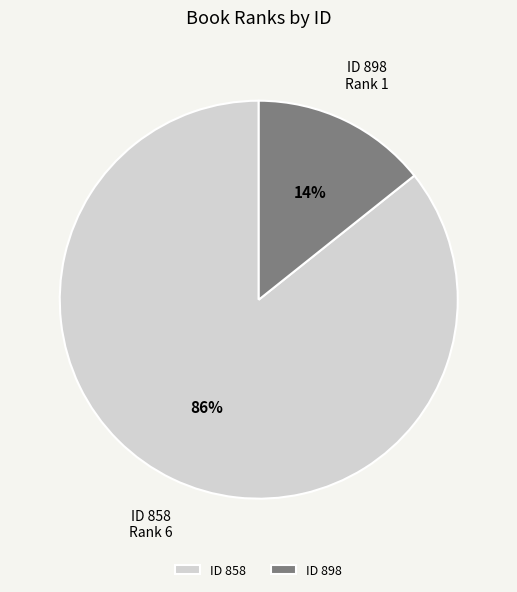

Count the number of slices in the pie.

2